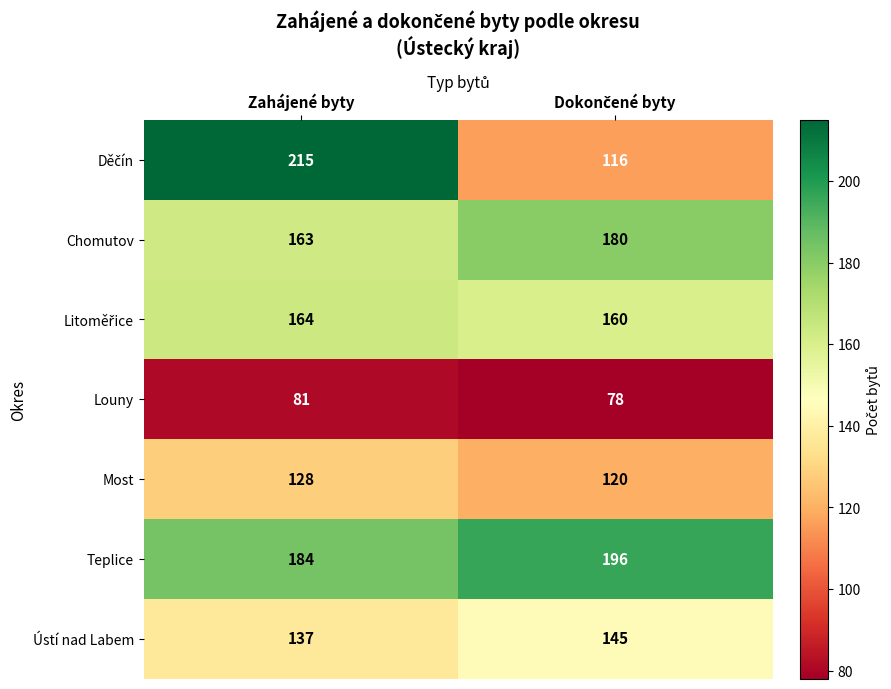

How many data points does each series have?

2